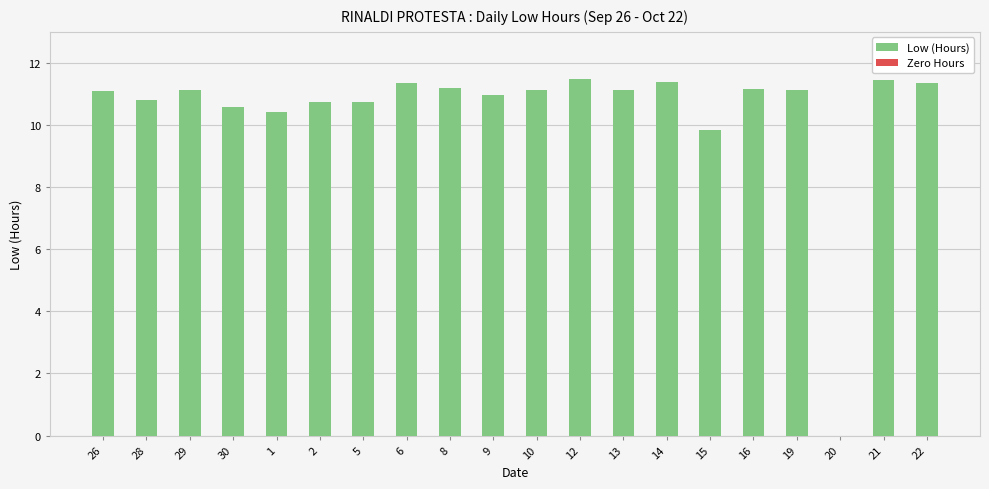

True or false: the data shows 7.9 at 22.

False